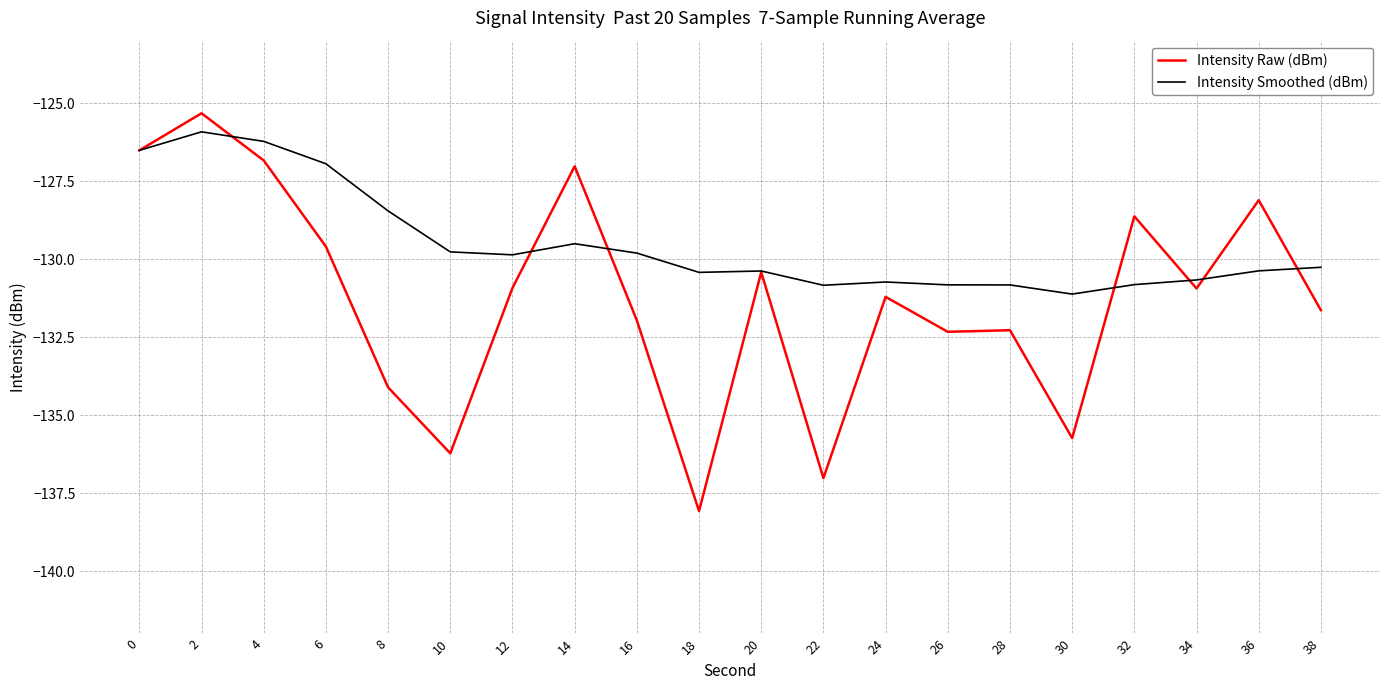

What is the approximate value of Intensity Raw (dBm) at 38?

-131.6